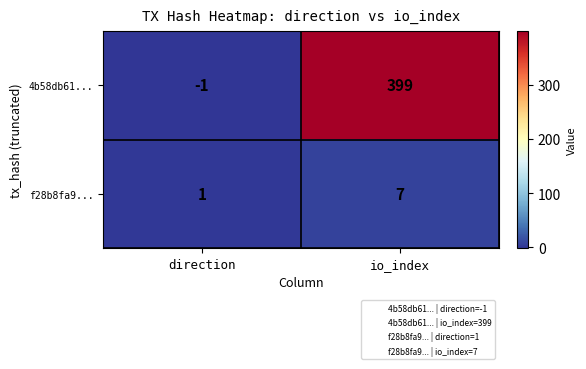

Which label corresponds to the largest value in the chart?

io_index